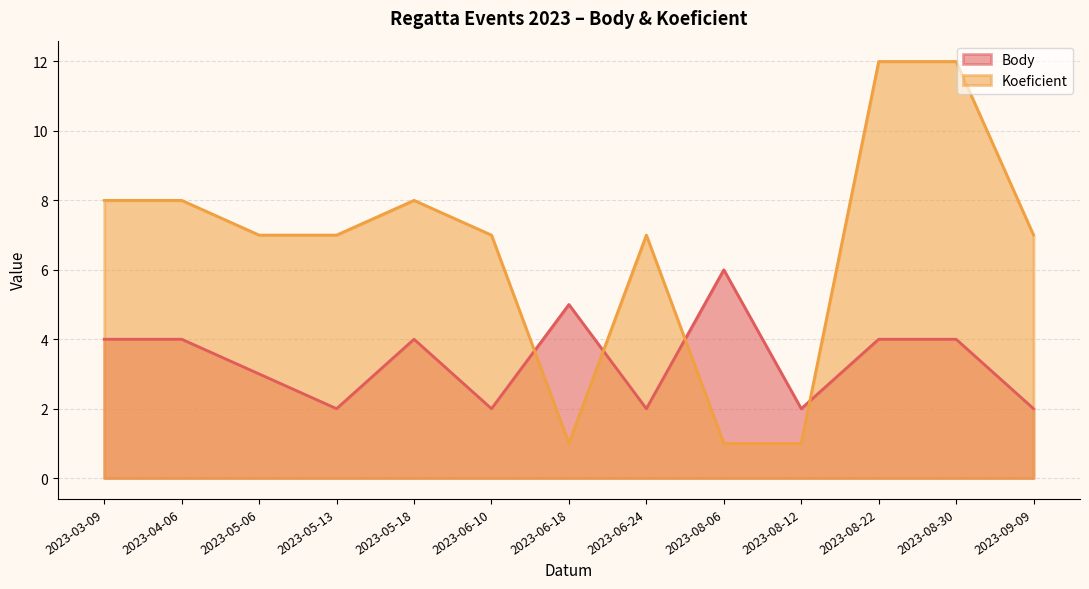

At 2023-06-24, list the series in order from smallest to largest.

Body, Koeficient